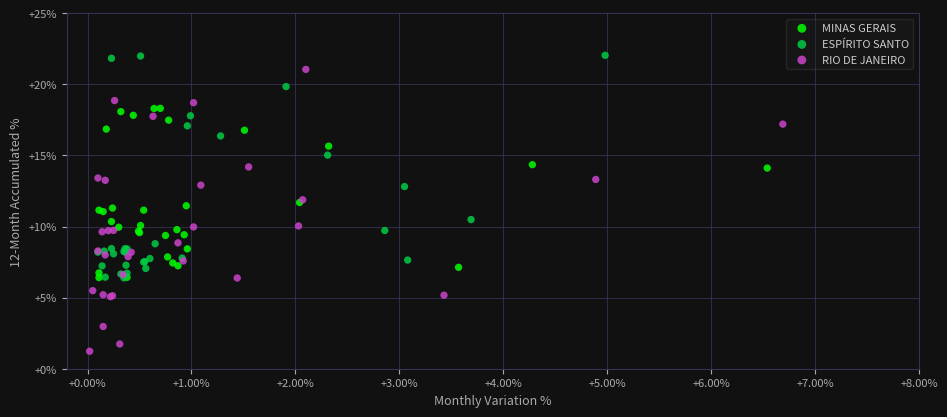

Which series reaches the minimum Y coordinate?

RIO DE JANEIRO